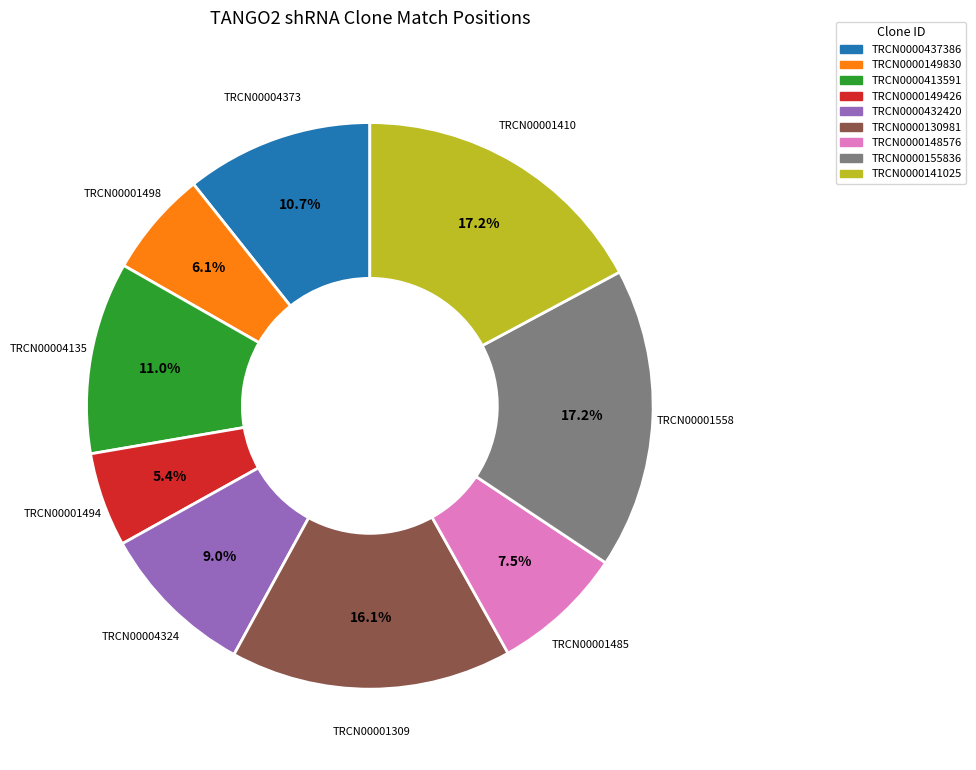

Approximately how many times larger is the value at TRCN0000413591 compared to TRCN0000141025?

0.6